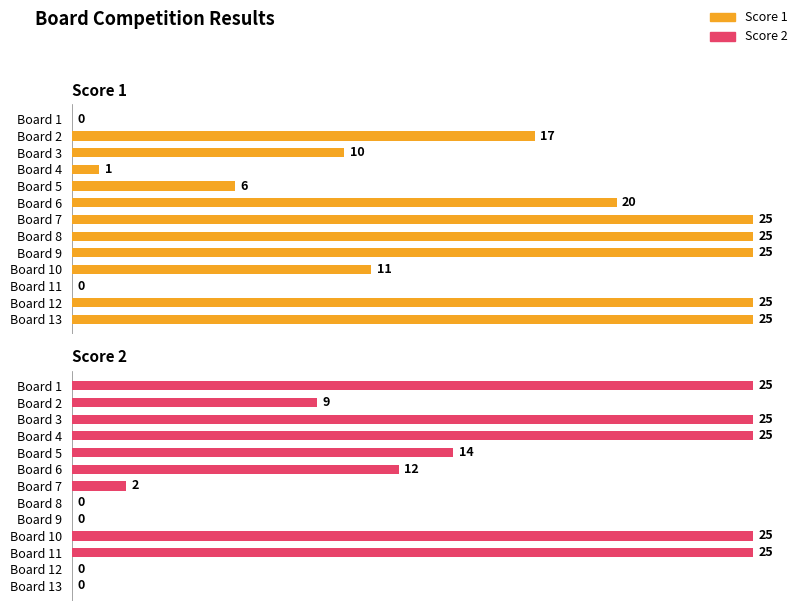

Count the number of data series in this chart.

2